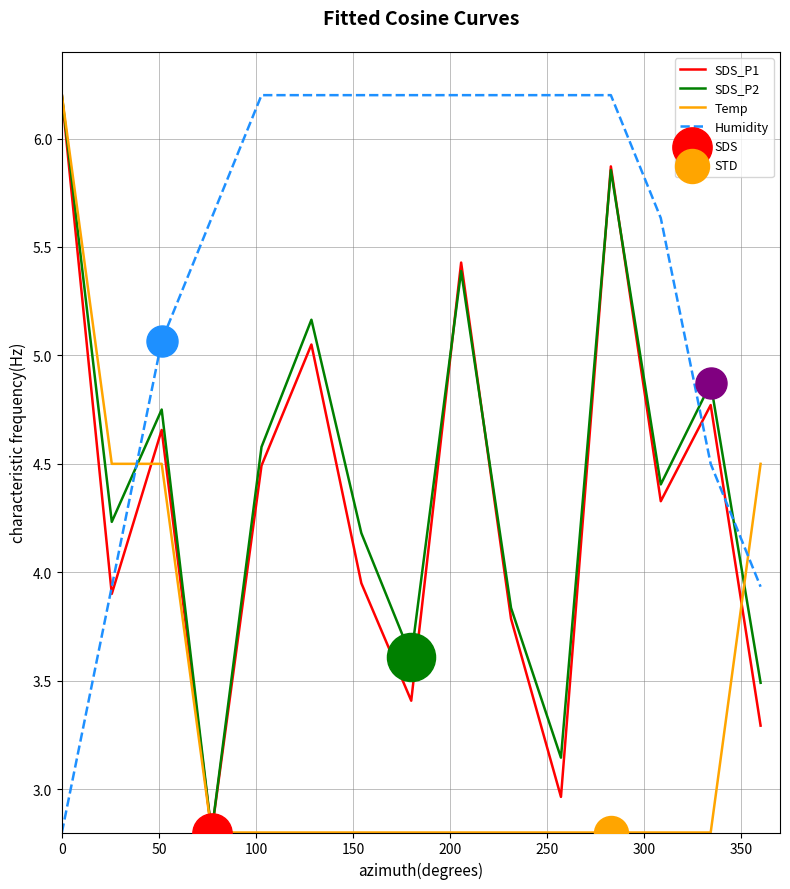

Which series has the largest total across all categories?

Humidity